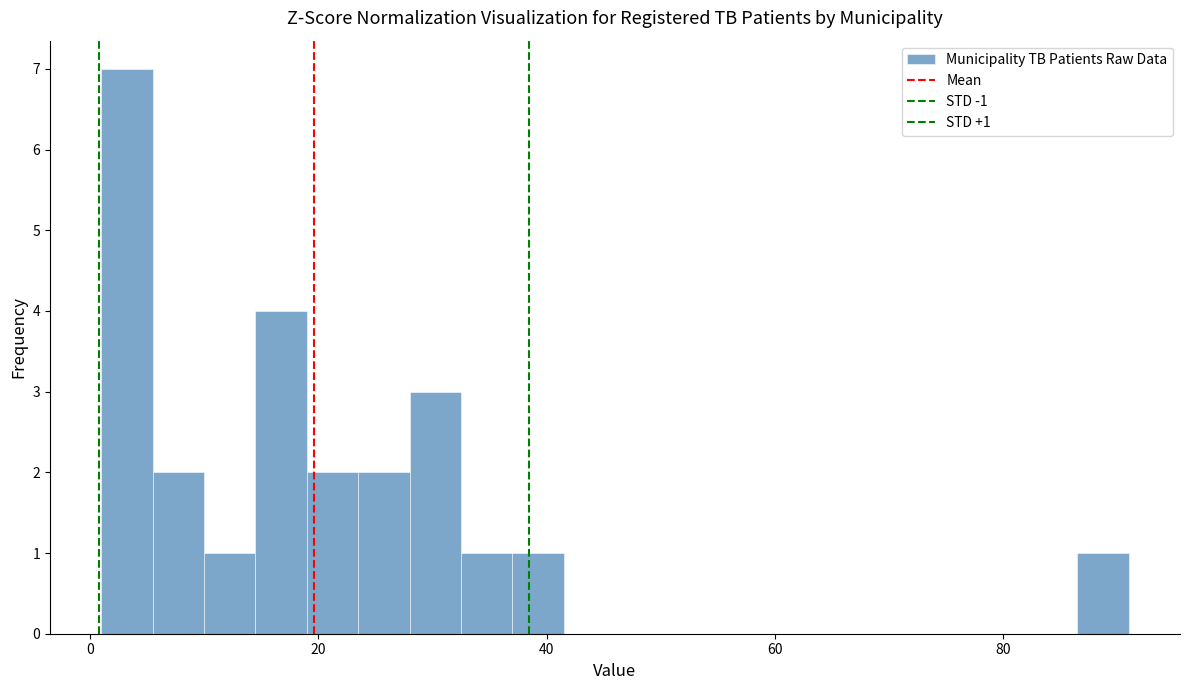

Around what value on the x-axis is the tallest bar? Give the approximate position of its centre, as read against the axis.

4